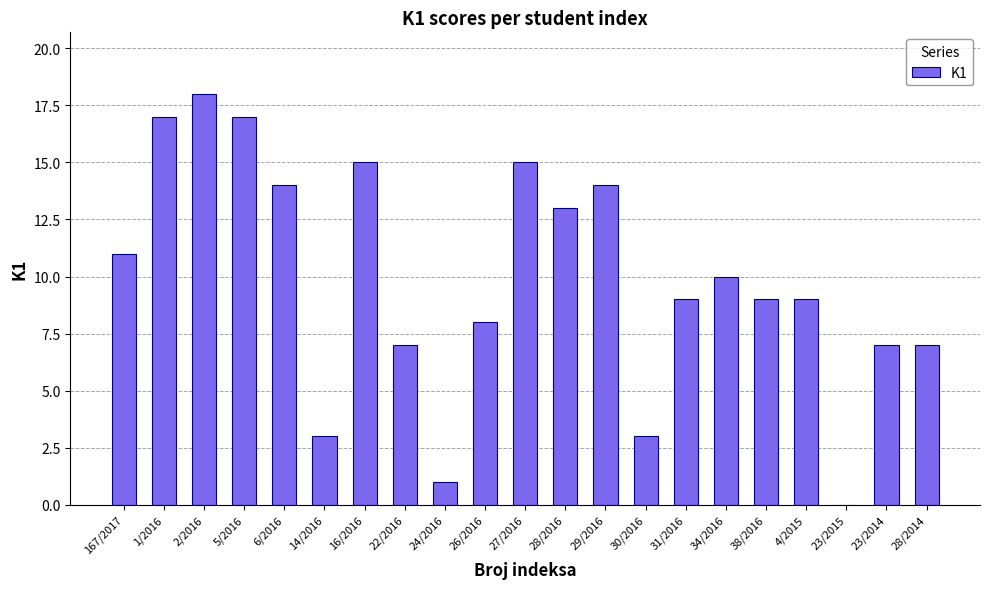

At which category does the chart reach its peak across all series?

2/2016